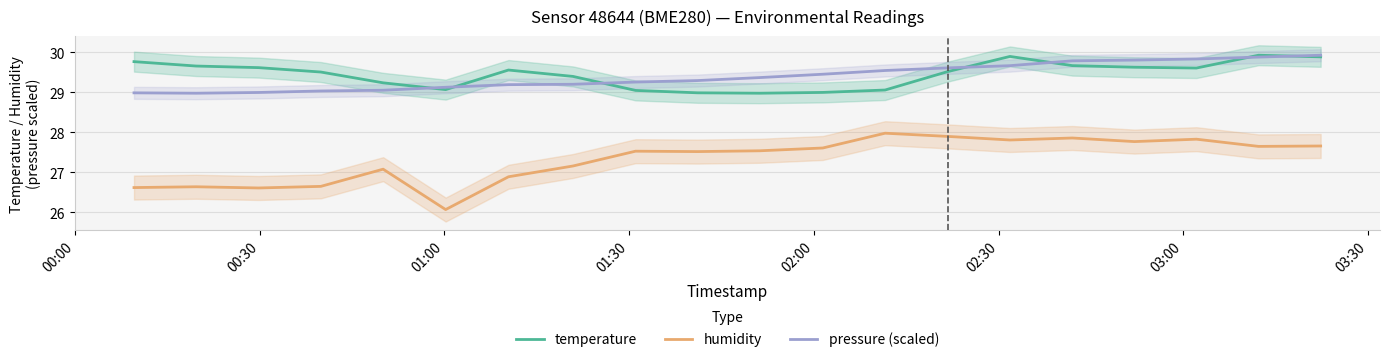

Which series has the widest spread of values?

humidity